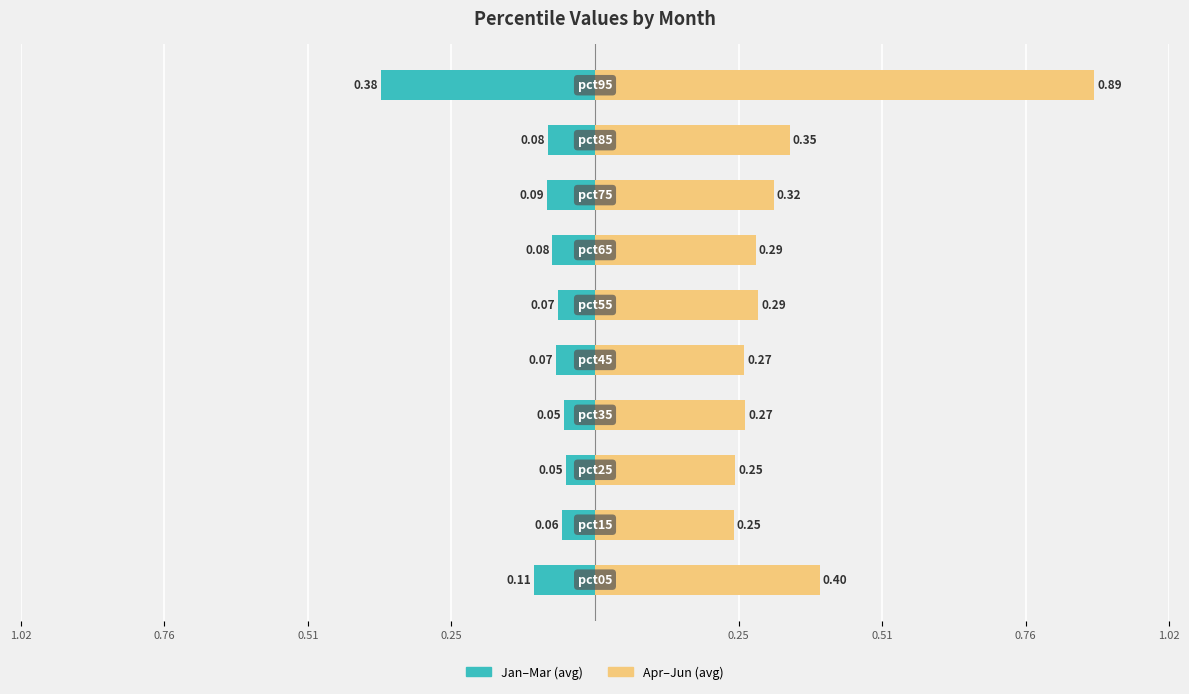

What are all the series names shown in the legend?

Jan–Mar (avg), Apr–Jun (avg)